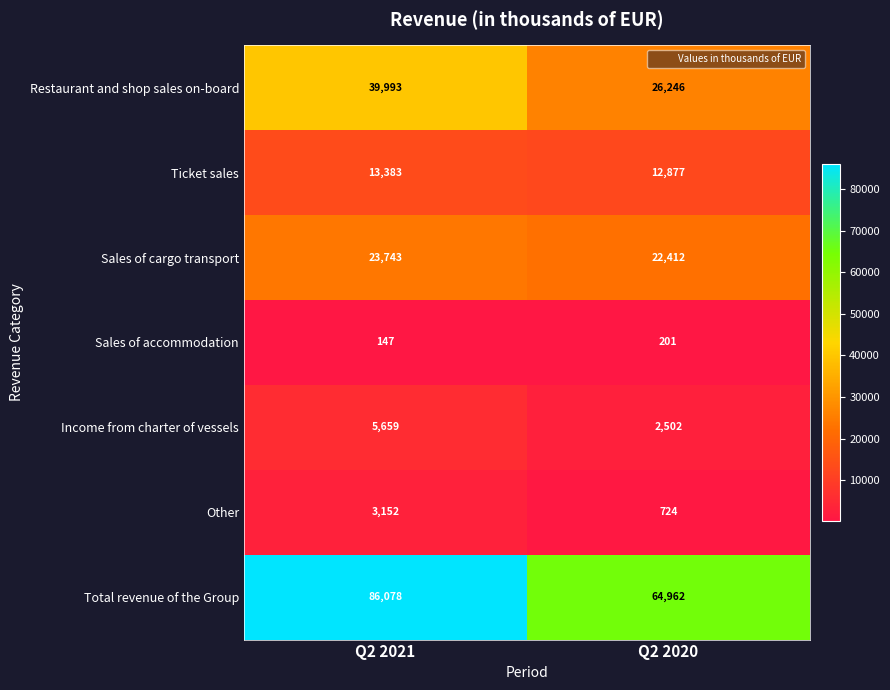

How many categories are shown in the chart?

2